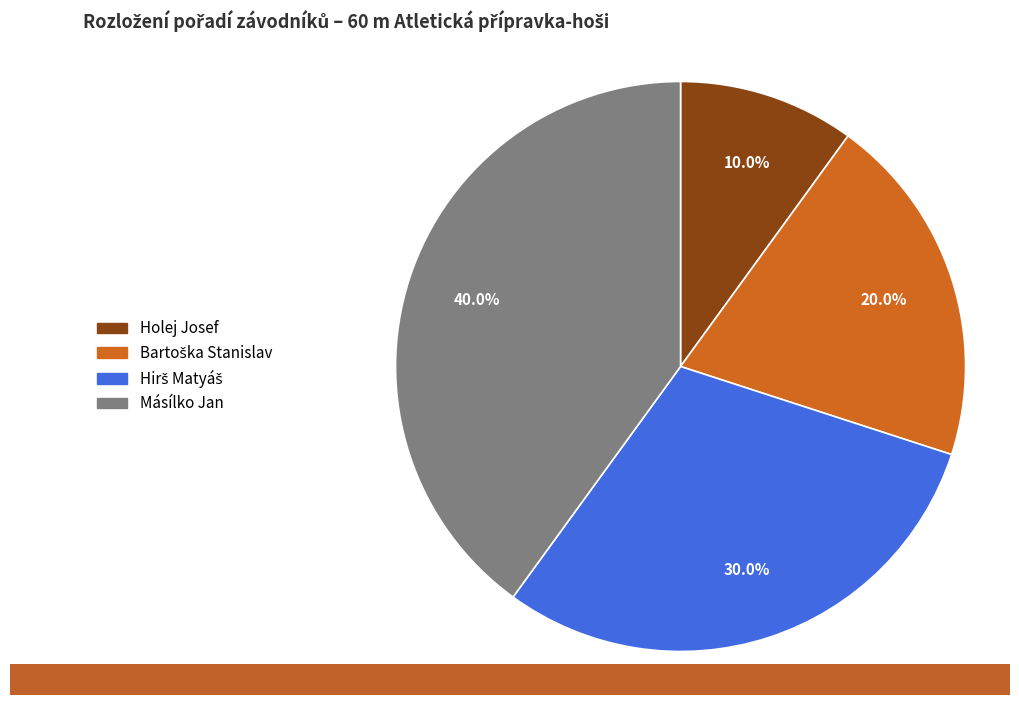

Is there any slice that represents more than half of the pie?

No